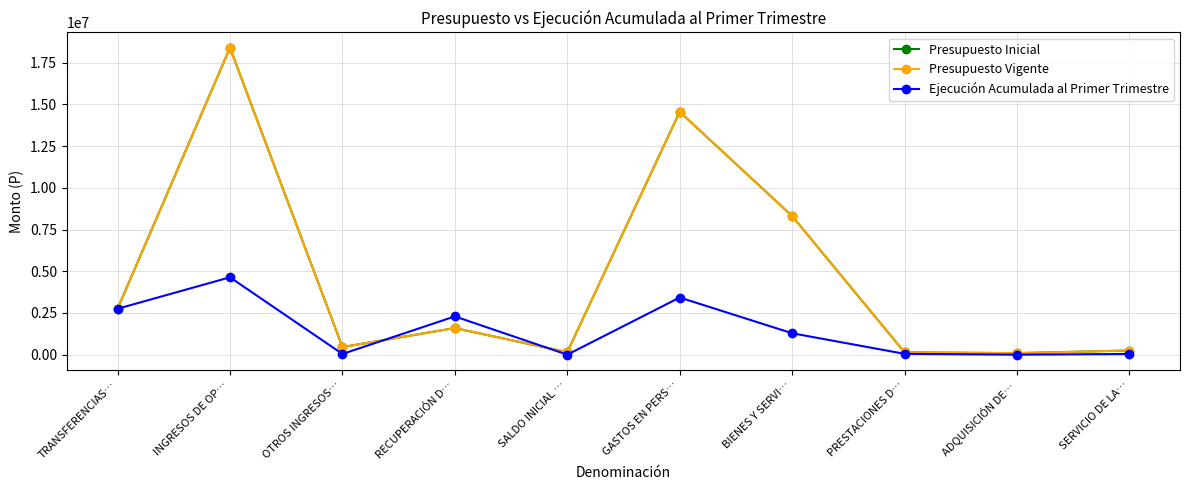

True or false: Ejecución Acumulada al Primer Trimestre has a value of 3364886 at RECUPERACIÓN D….

False